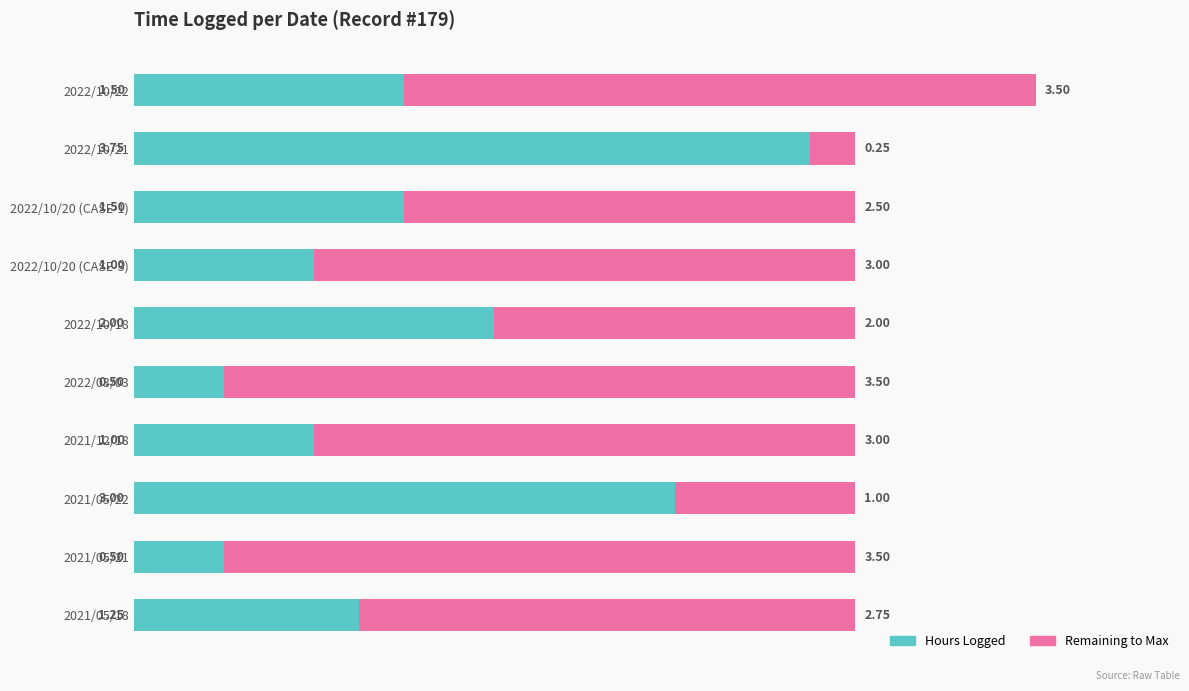

How many distinct data groups are displayed?

2